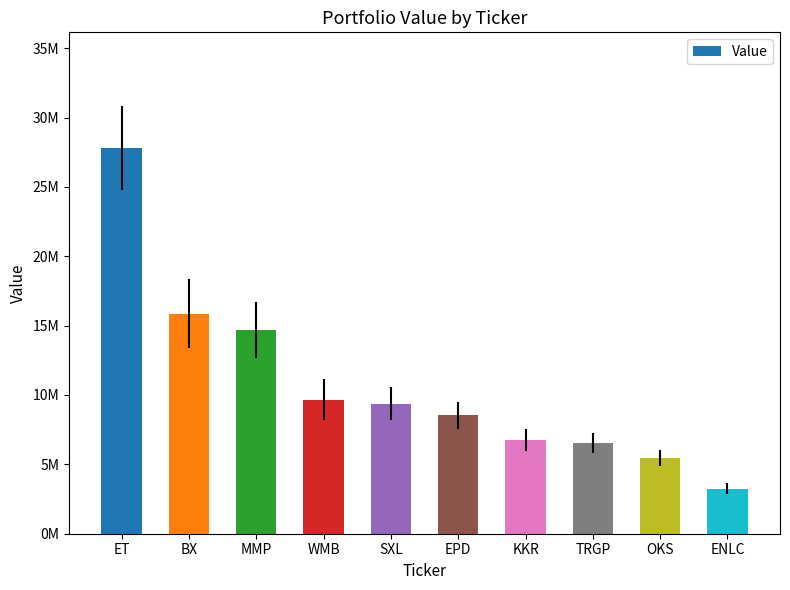

What is the maximum value shown in the chart?

27801000